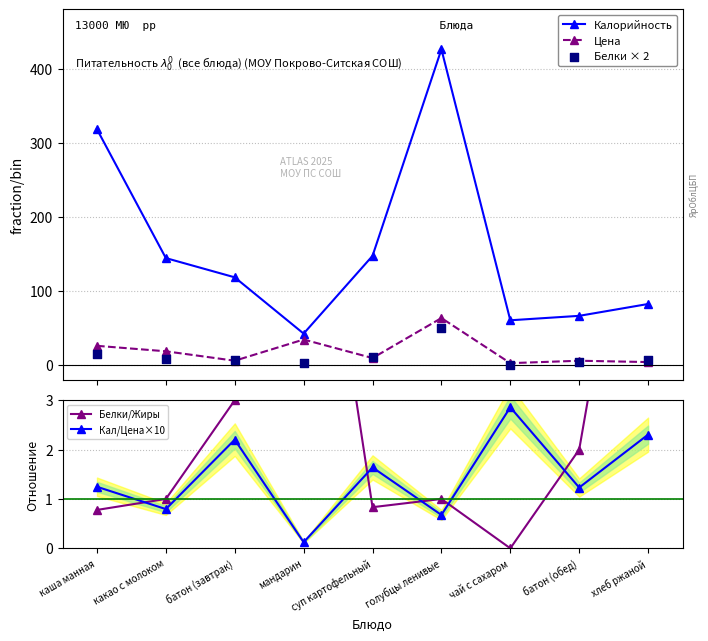

At how many categories does at least one series exceed 66?

6